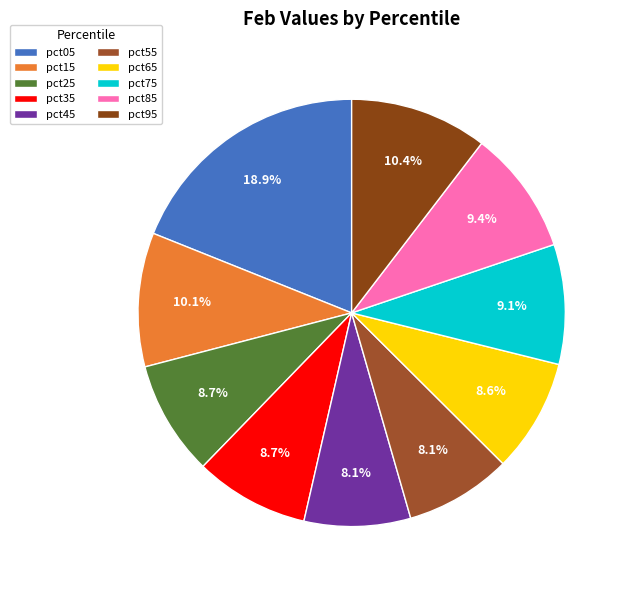

How much of the chart is everything except pct25?

91.3%